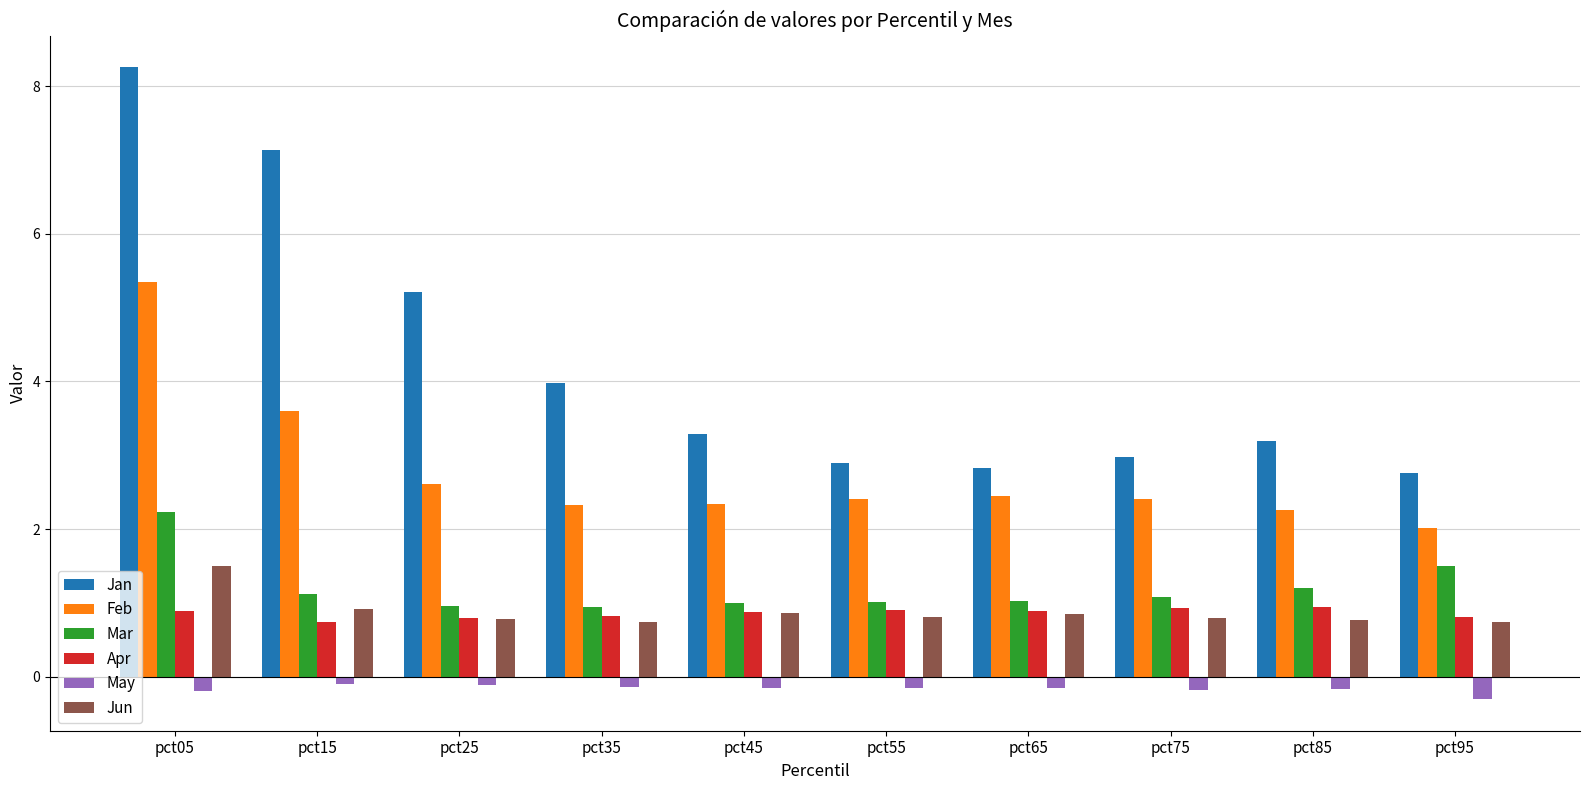

List the series in order of their peak value, lowest first.

May, Apr, Jun, Mar, Feb, Jan